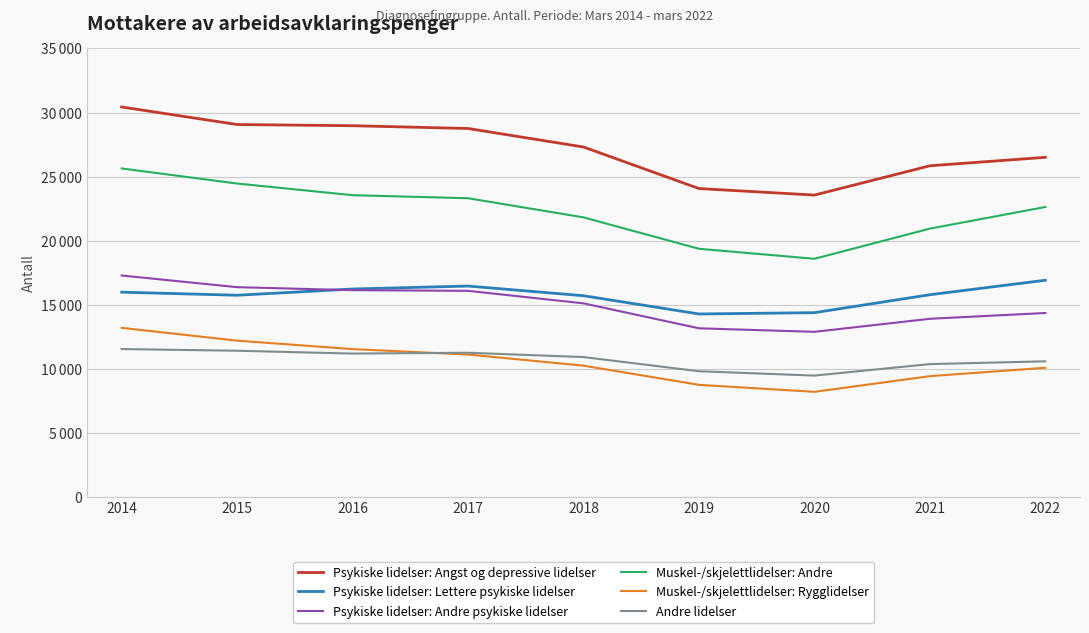

What is the value of the Muskel-/skjelettlidelser: Andre point at the 3rd from the left?

23548